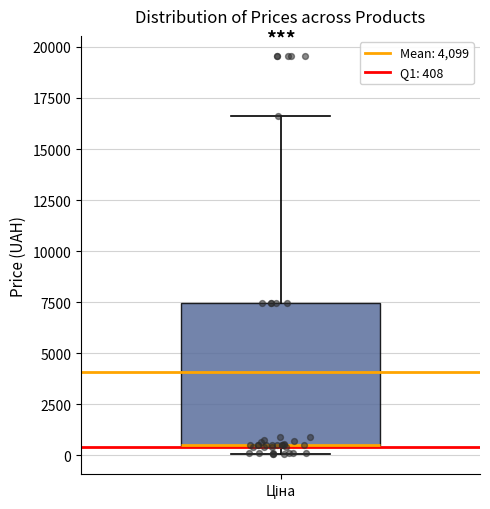

Where is the lower edge of the box for Ціна on the y-axis? The values are not printed on the chart, so give them approximately, as read against the axis.

500